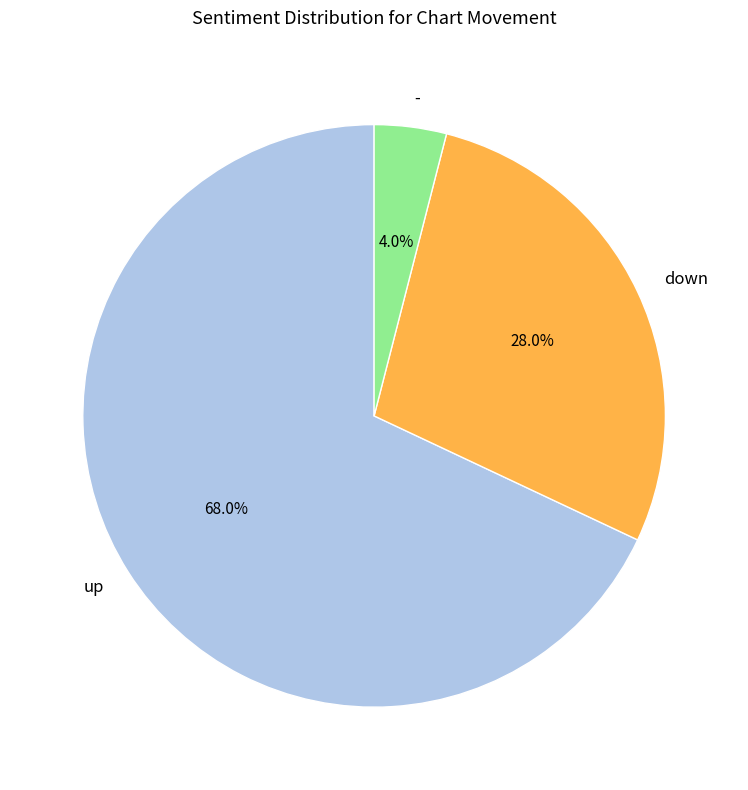

To the nearest percent, what is the difference between the largest and smallest slice percentages?

64%